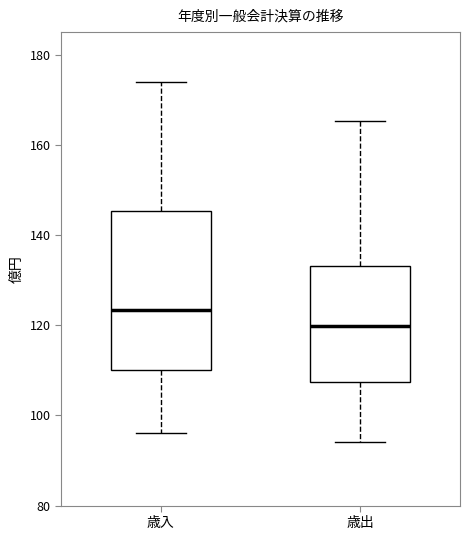

Reading left to right, transcribe this box plot: for each box, give where its median line is, the range the box spans, and where its two whiskers end, as read against the y-axis. The values are not printed on the chart, so give them approximately, as read against the axis.

歳入: median 124, box 110 to 146, whiskers 96 to 174
歳出: median 120, box 108 to 134, whiskers 94 to 166